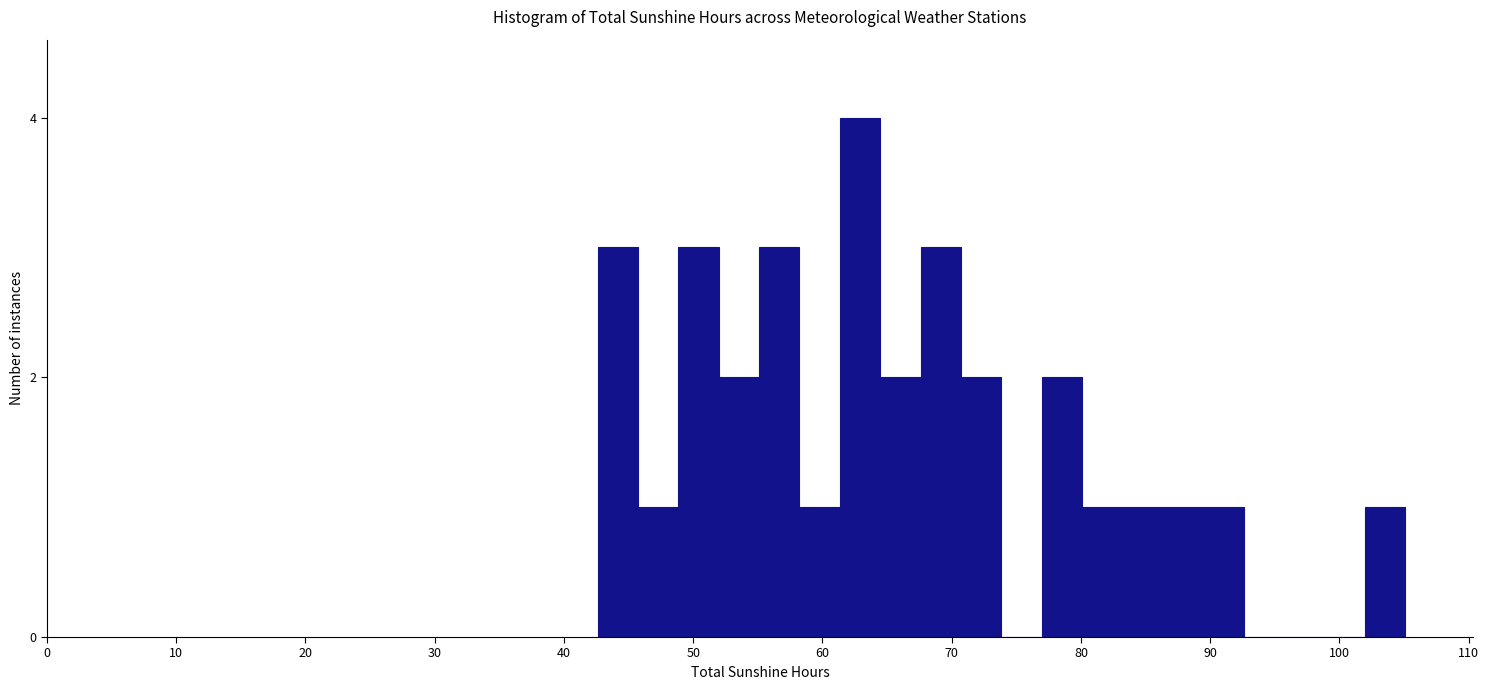

Around what value on the x-axis is the tallest bar? Give the approximate position of its centre, as read against the axis.

63